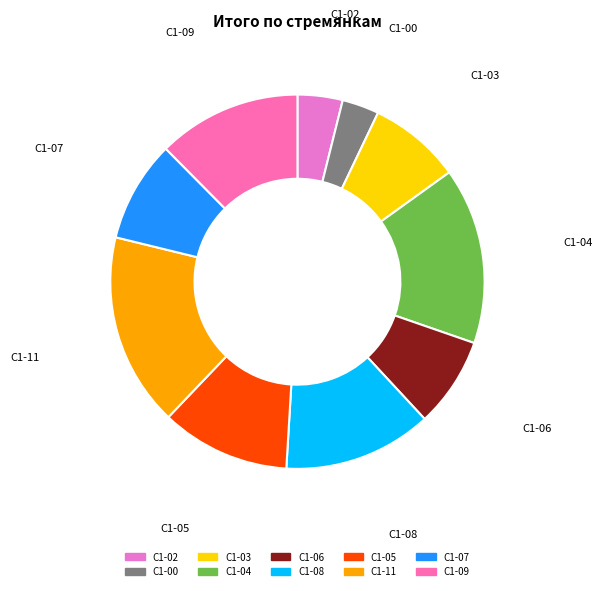

Combined, do С1-11 and С1-09 account for over 50%?

No